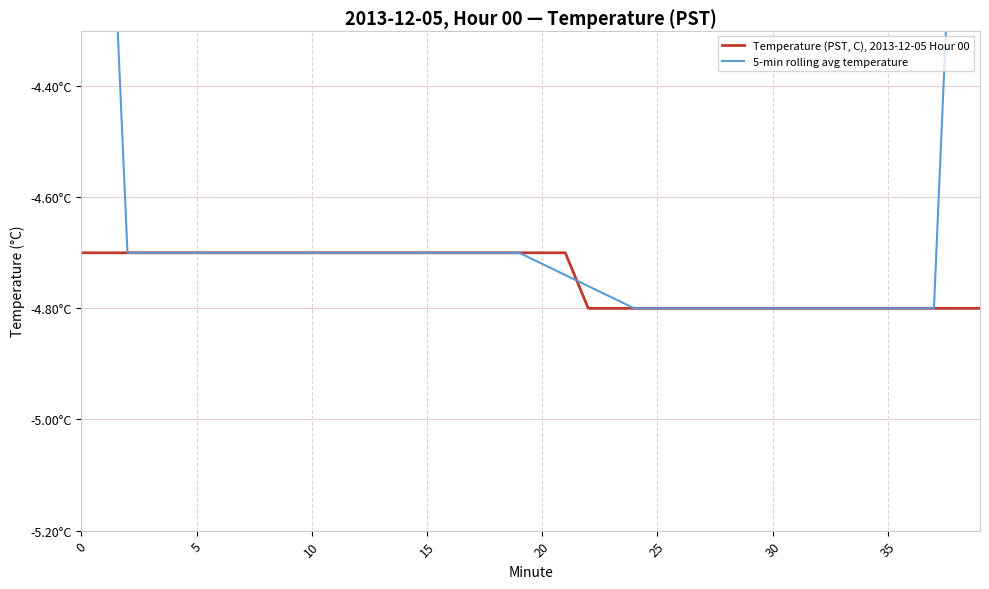

What value does the 5-min rolling avg temperature series have at 38?

-3.8